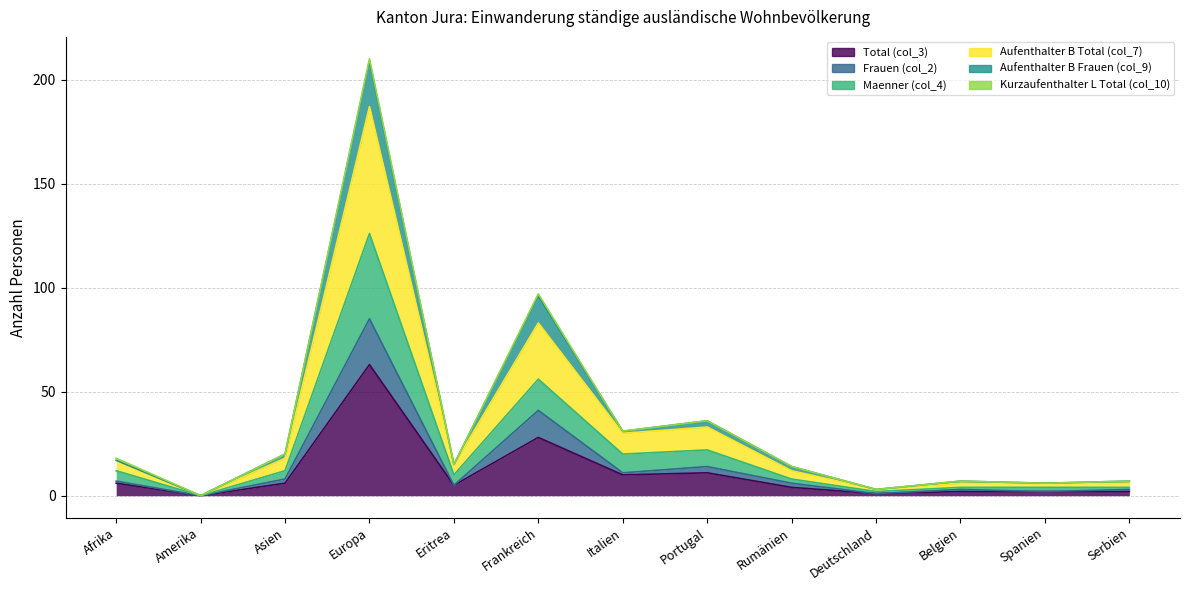

What is the spread (max minus min) of values at Eritrea?

10